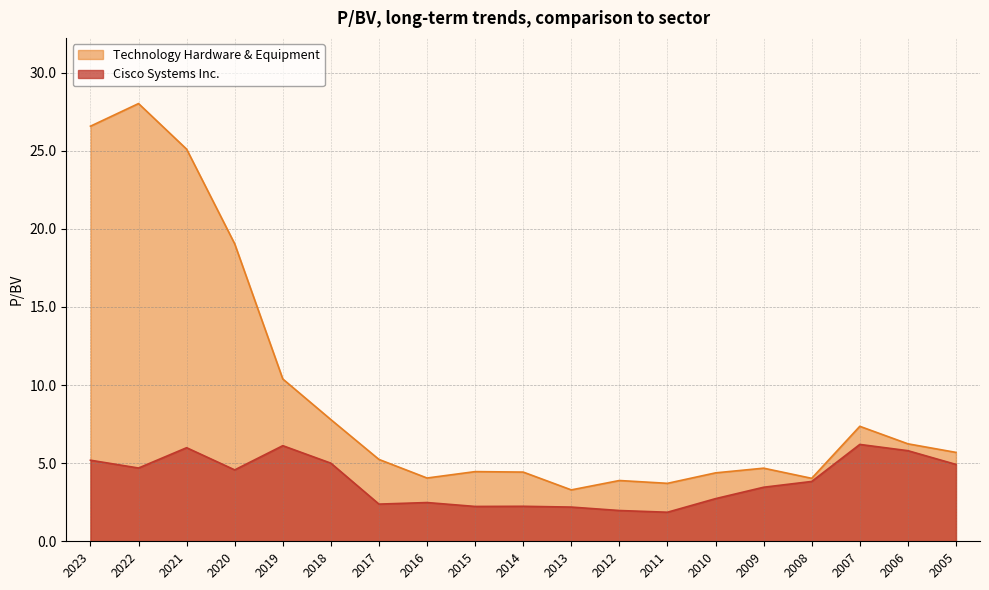

True or false: Cisco Systems Inc. and Technology Hardware & Equipment intersect in this chart.

False